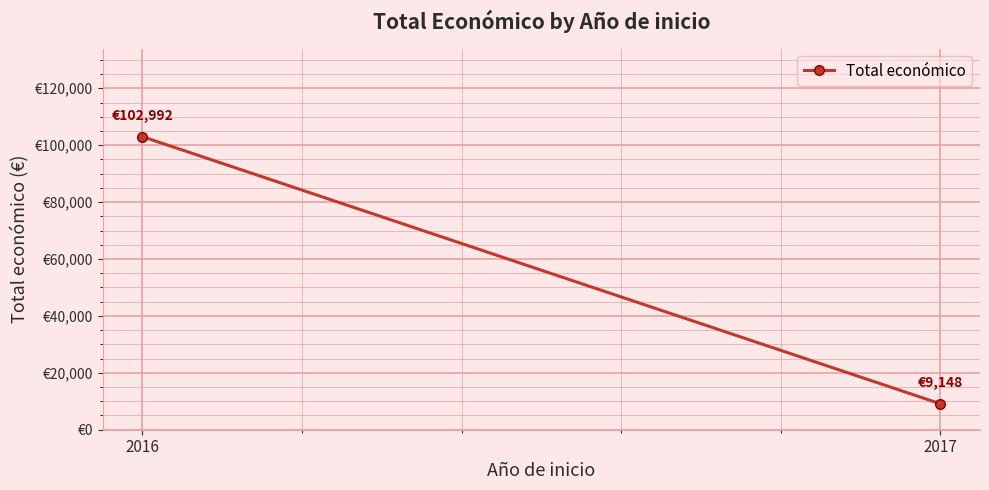

Where is the data nearest to the value 56069?

2017